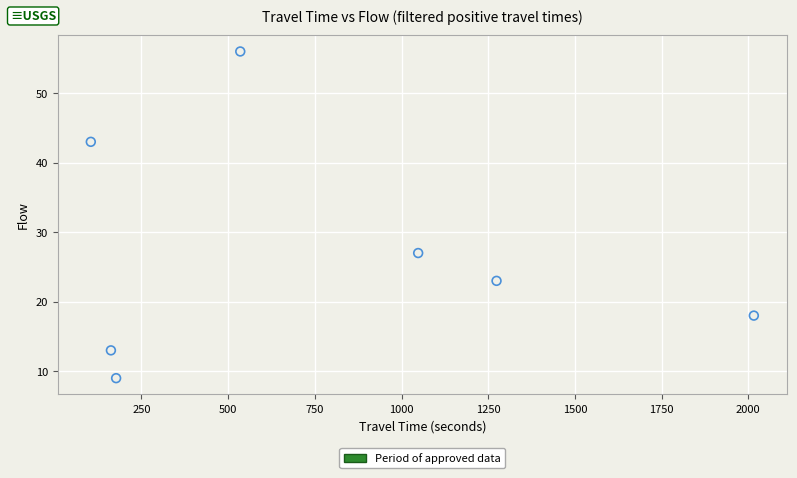

What is the average X value?

759